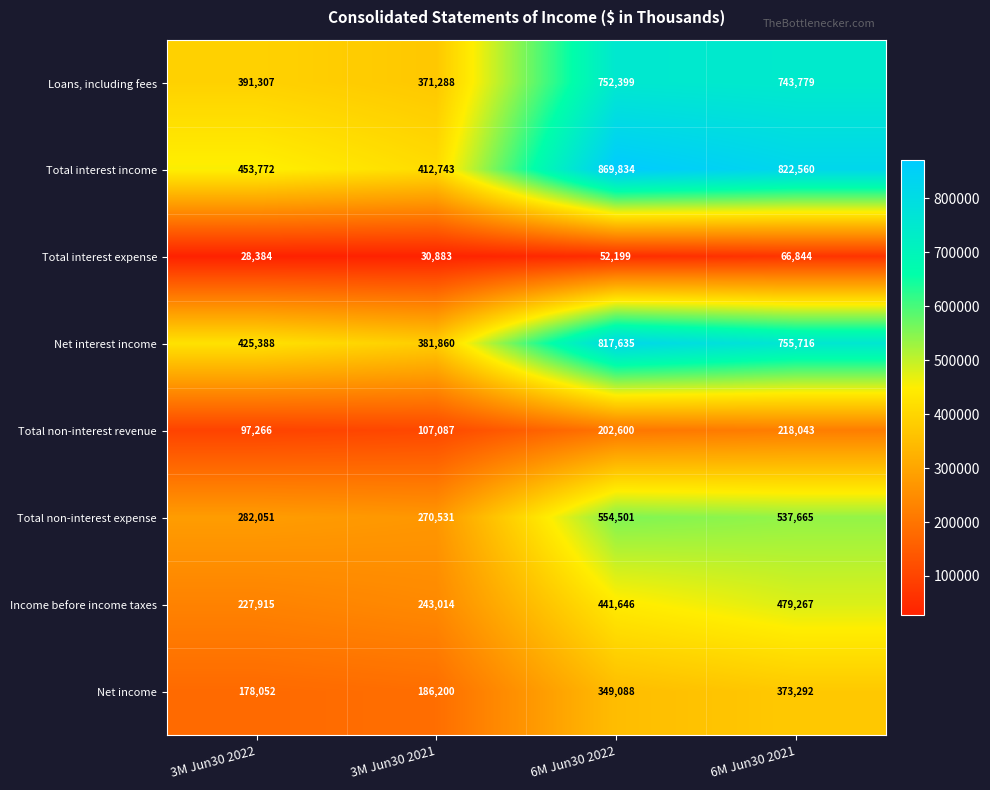

Which series changed the most between 3M Jun30 2022 and 6M Jun30 2022?

Total interest income